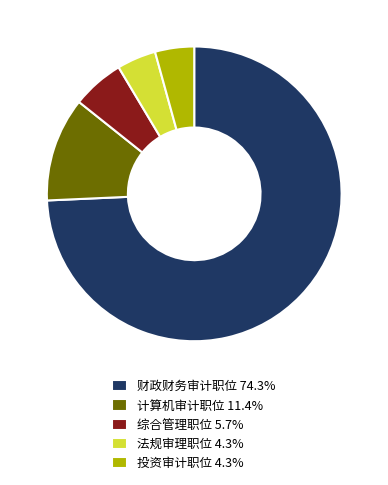

Do 财政财务审计职位 74.3% and 综合管理职位 5.7% together represent more than half of the pie?

Yes